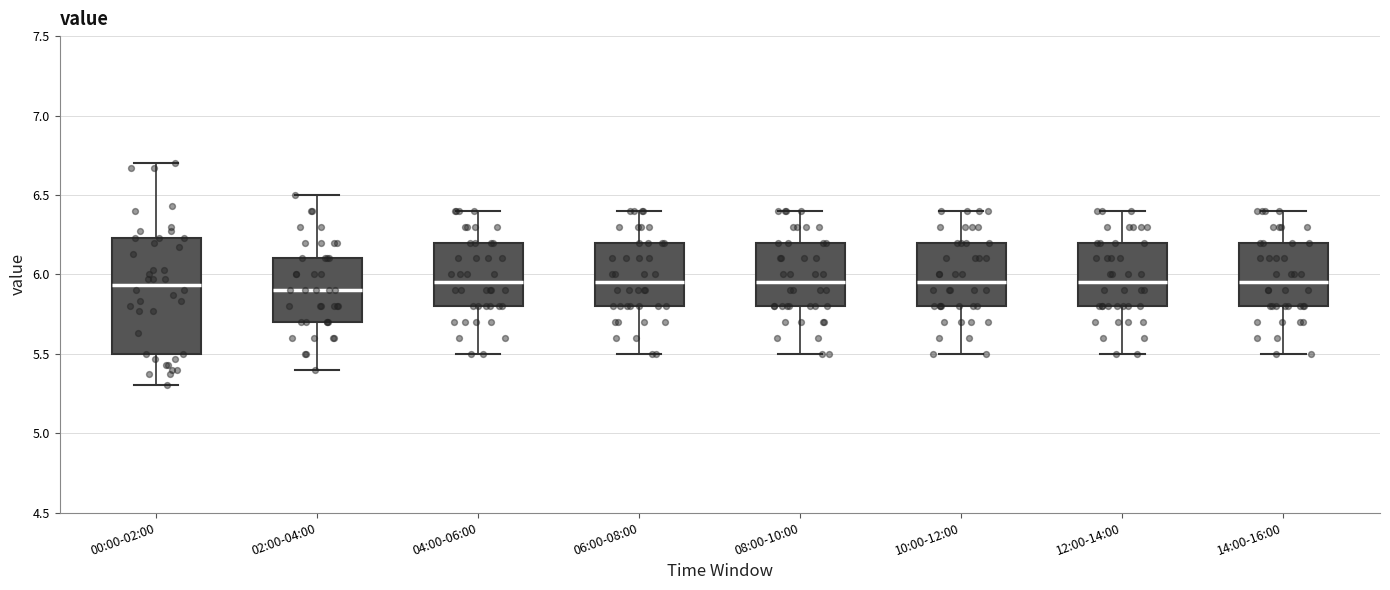

Reading left to right, transcribe this box plot: for each box, give where its median line is, the range the box spans, and where its two whiskers end, as read against the y-axis. The values are not printed on the chart, so give them approximately, as read against the axis.

00:00-02:00: median 5.95, box 5.50 to 6.25, whiskers 5.30 to 6.70
02:00-04:00: median 5.90, box 5.70 to 6.10, whiskers 5.40 to 6.50
04:00-06:00: median 5.95, box 5.80 to 6.20, whiskers 5.50 to 6.40
06:00-08:00: median 5.95, box 5.80 to 6.20, whiskers 5.50 to 6.40
08:00-10:00: median 5.95, box 5.80 to 6.20, whiskers 5.50 to 6.40
10:00-12:00: median 5.95, box 5.80 to 6.20, whiskers 5.50 to 6.40
12:00-14:00: median 5.95, box 5.80 to 6.20, whiskers 5.50 to 6.40
14:00-16:00: median 5.95, box 5.80 to 6.20, whiskers 5.50 to 6.40